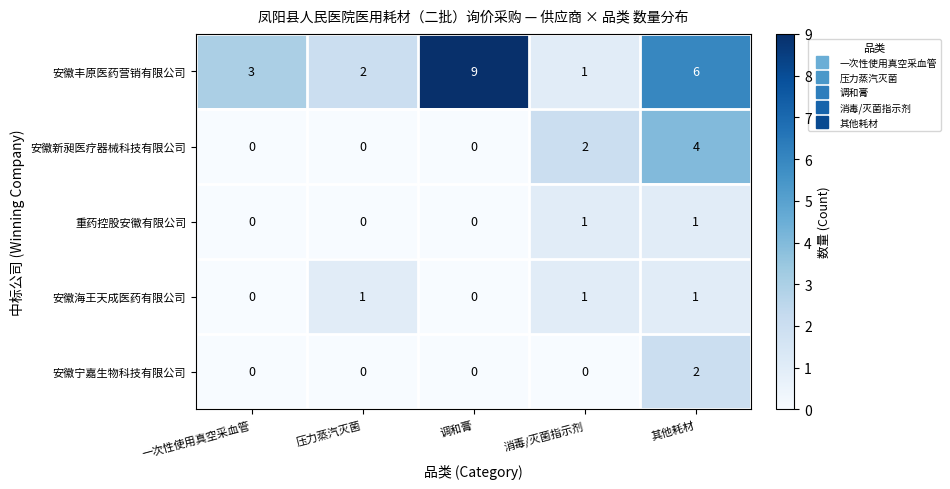

Which series has the widest spread of values?

安徽丰原医药营销有限公司